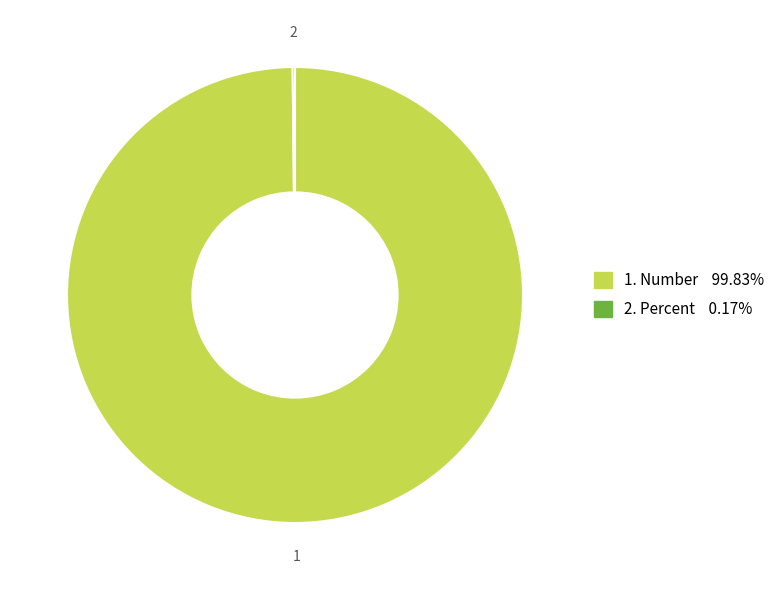

Does any single category account for the majority?

Yes